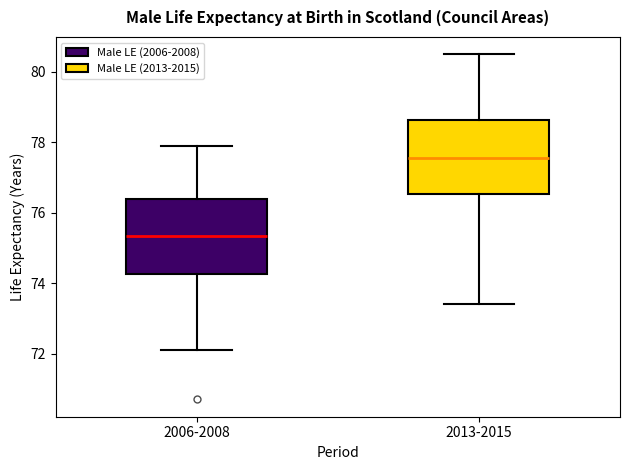

Reading left to right, read every box against the y-axis: the position of its median line, the range the box covers, and the ends of its whiskers. The values are not printed on the chart, so give them approximately, as read against the axis.

2006-2008: median 75.4, box 74.2 to 76.4, whiskers 72.2 to 78.0
2013-2015: median 77.6, box 76.6 to 78.6, whiskers 73.4 to 80.6